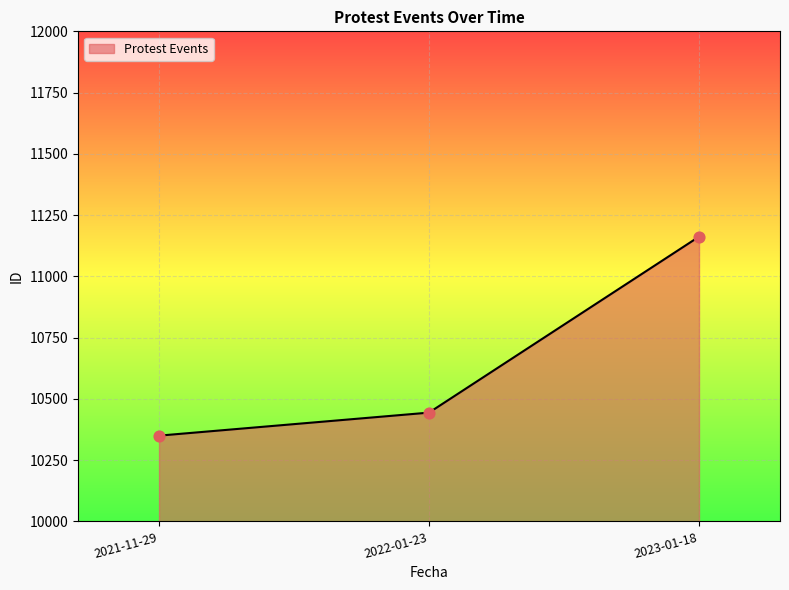

Approximately how many times larger is the value at 2023-01-18 compared to 2022-01-23?

1.1